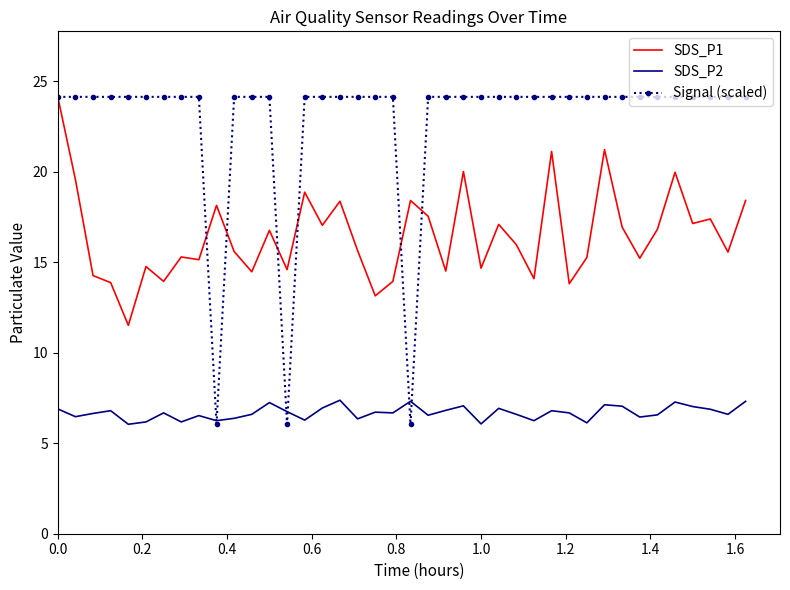

List the series in order of their overall mean, lowest first.

SDS_P2, SDS_P1, Signal (scaled)